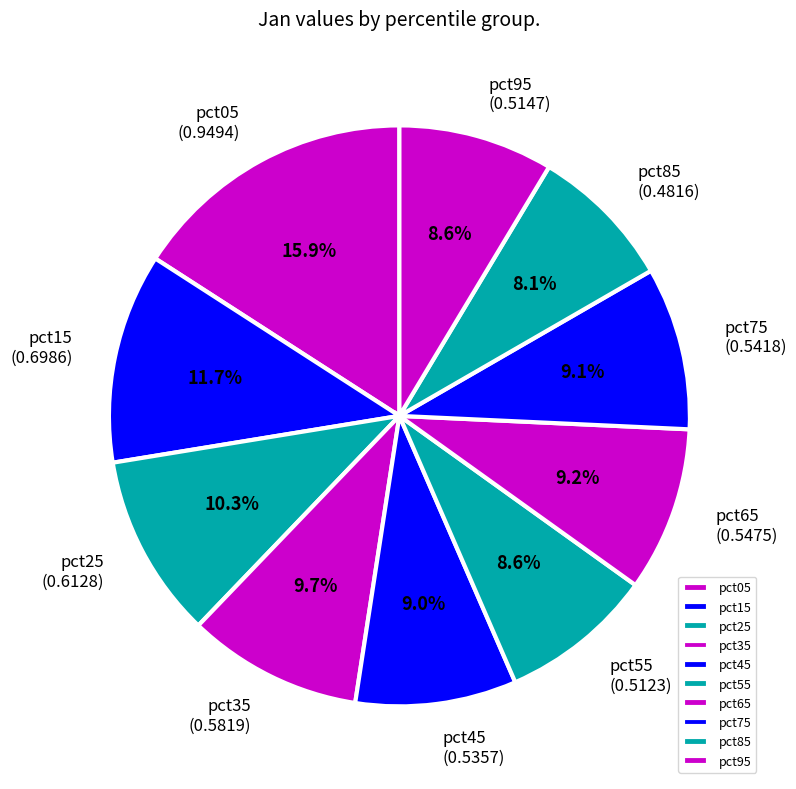

To the nearest percent, what is the average slice percentage?

10%